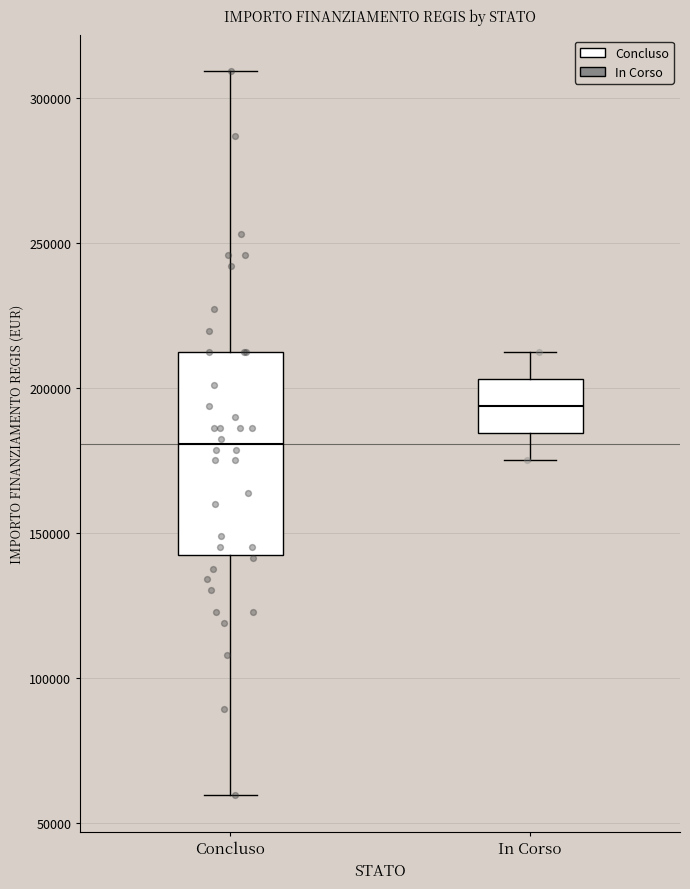

Which box is the tallest, from its lower edge to its upper edge?

Concluso